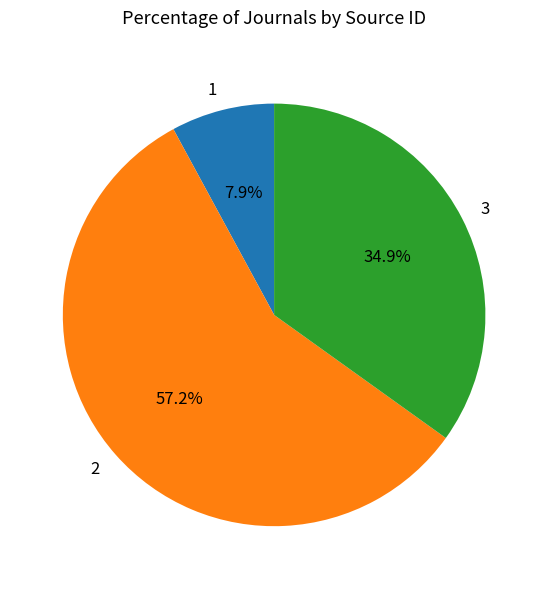

To the nearest percent, what is the combined percentage of 3 and 1?

43%